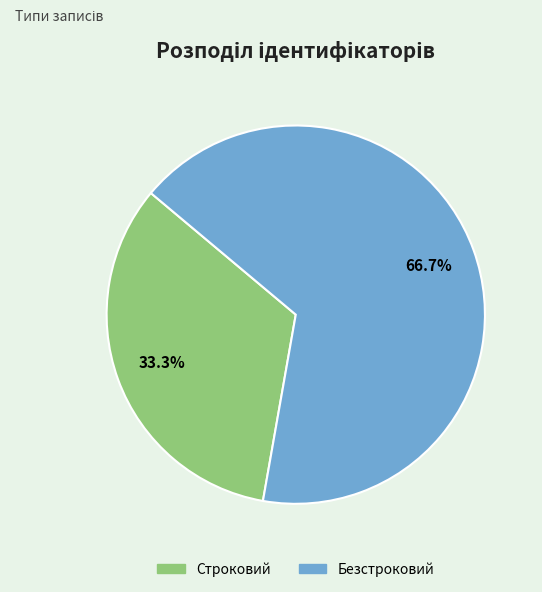

Count the number of slices in the pie.

2